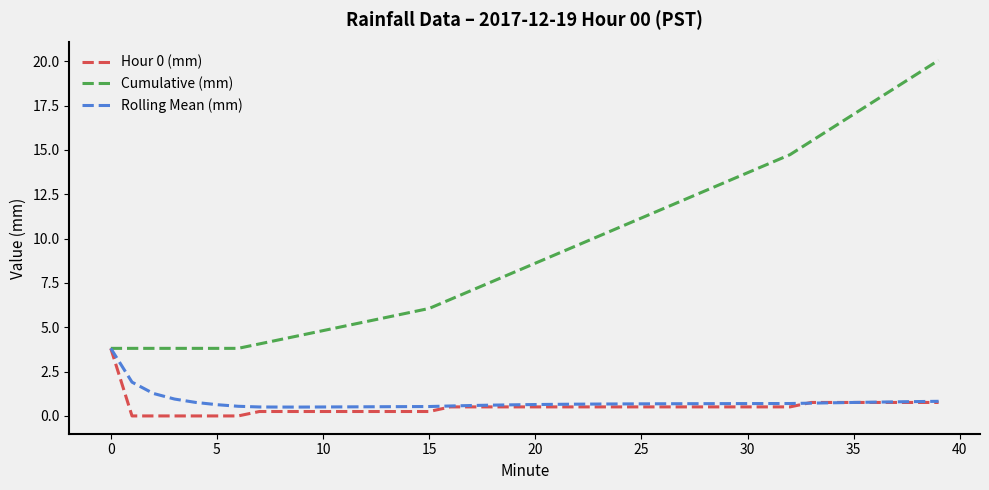

What is the maximum value shown in the chart?

20.1